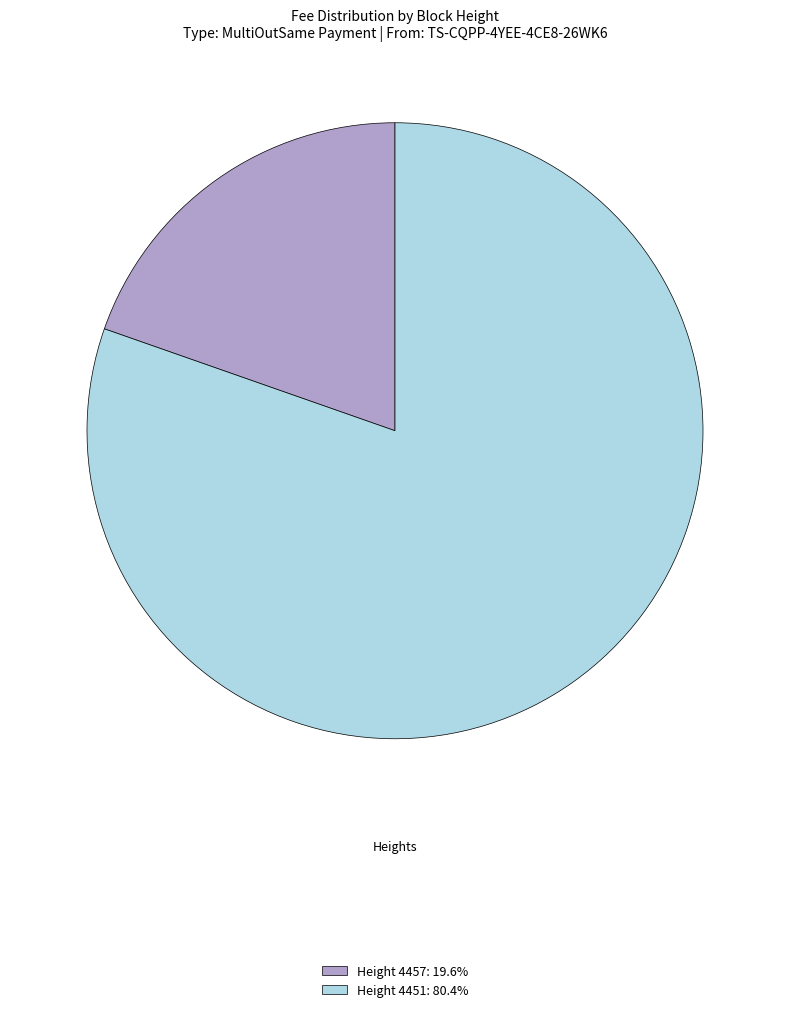

Combined, do Height 4457: 19.6% and Height 4451: 80.4% account for over 50%?

Yes